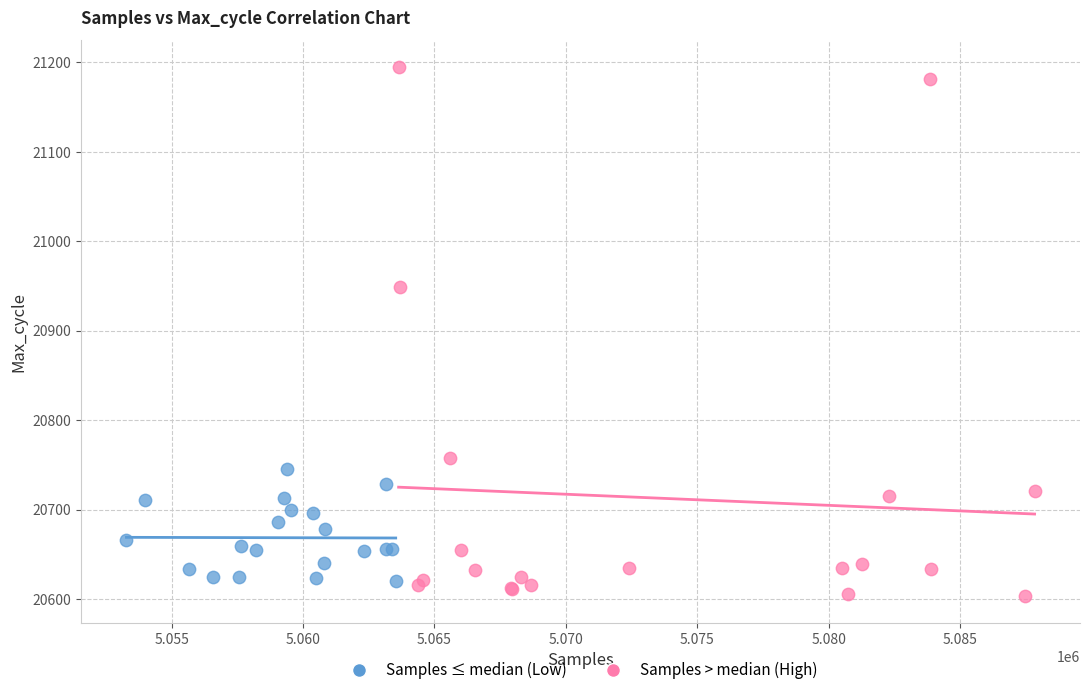

Which series contains the highest Y value?

Samples > median (High)